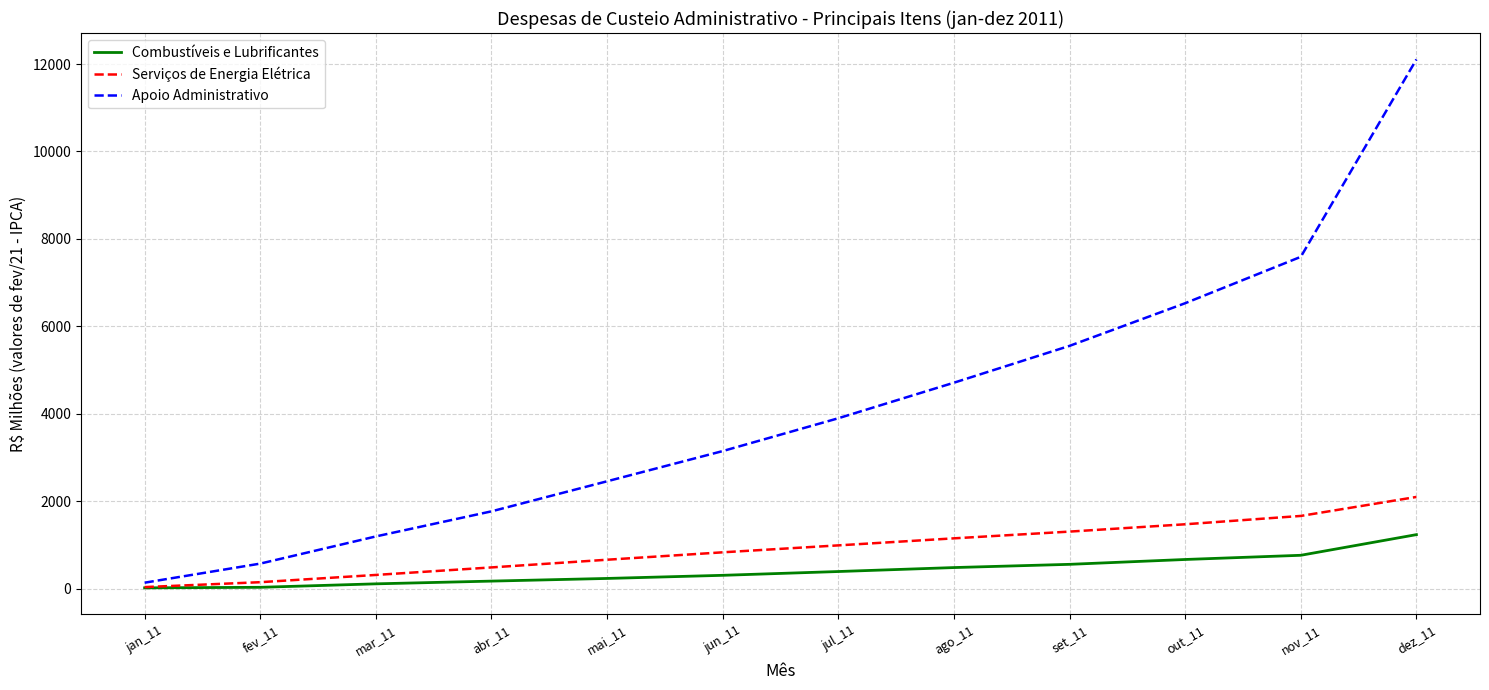

True or false: Serviços de Energia Elétrica has a value of 1153.3 at ago_11.

True